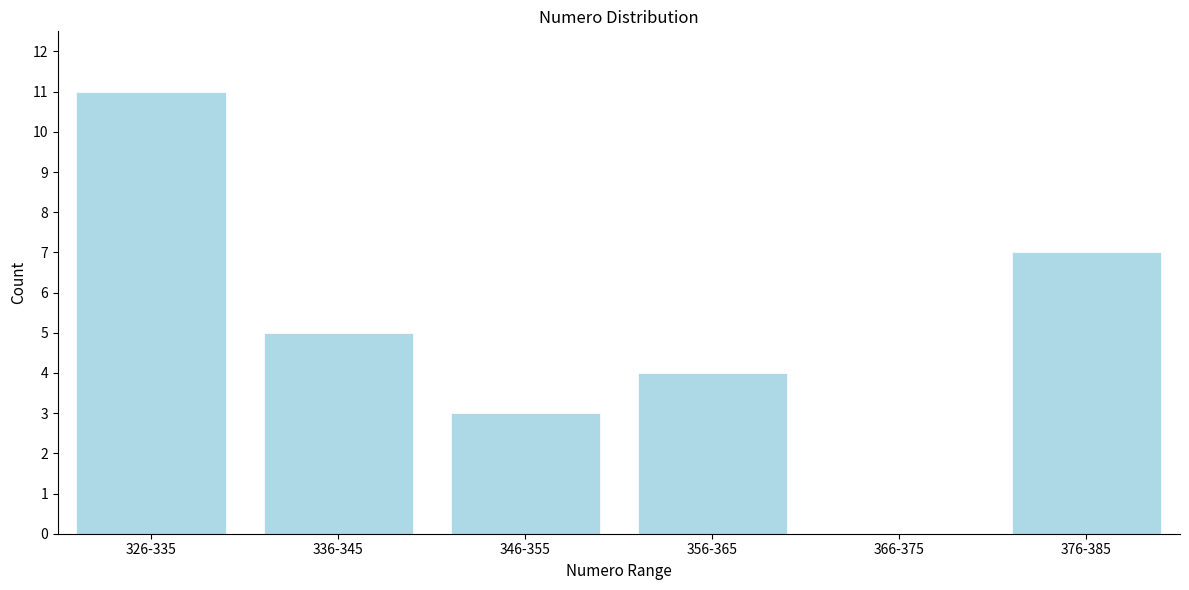

Reading left to right, list all the values displayed in this chart.

326-335=11	336-345=5	346-355=3	356-365=4	366-375=0	376-385=7